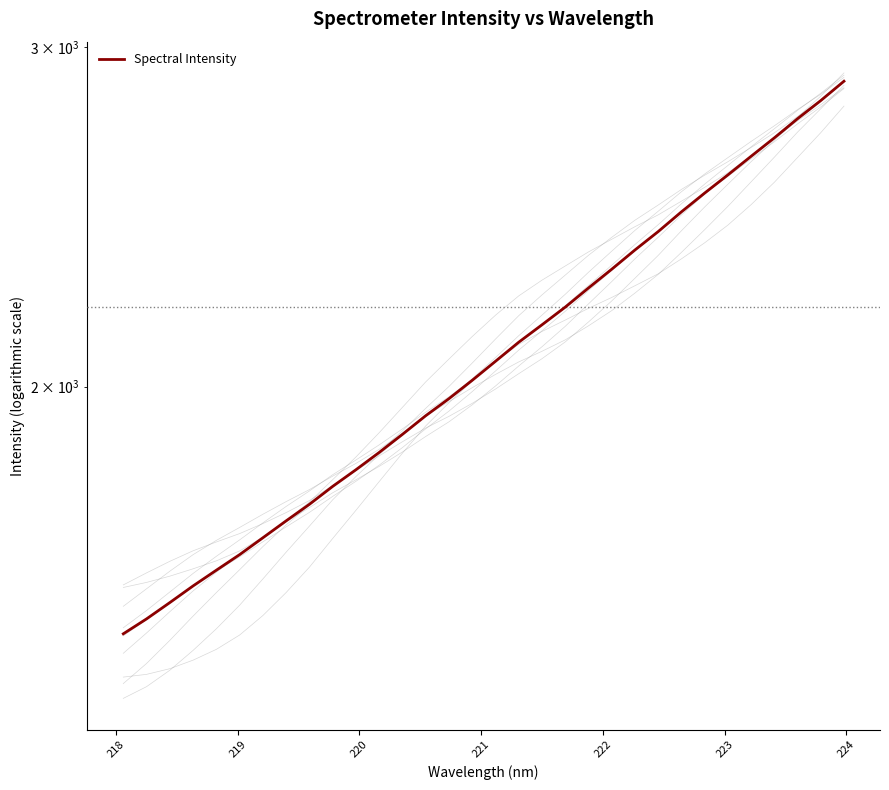

True or false: the data shows 3440.7 at 20.

False